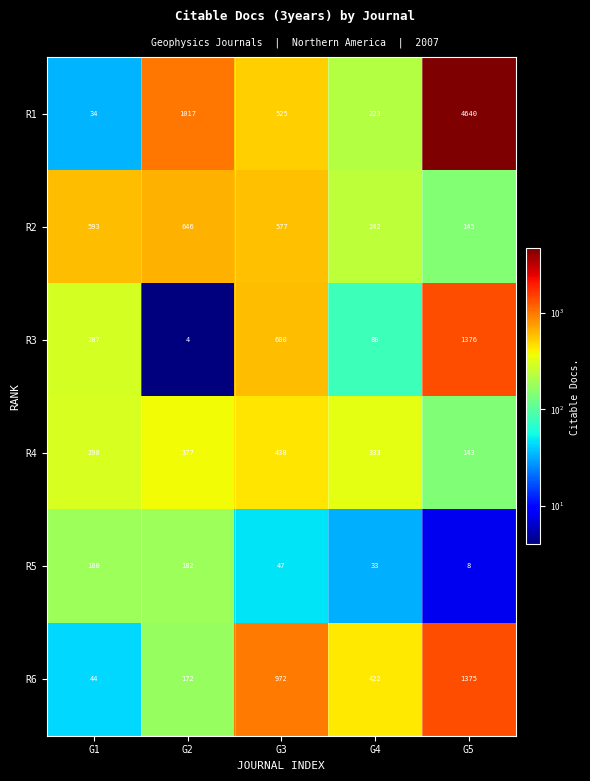

What is the difference between the R3 values at G2 and G4?

76